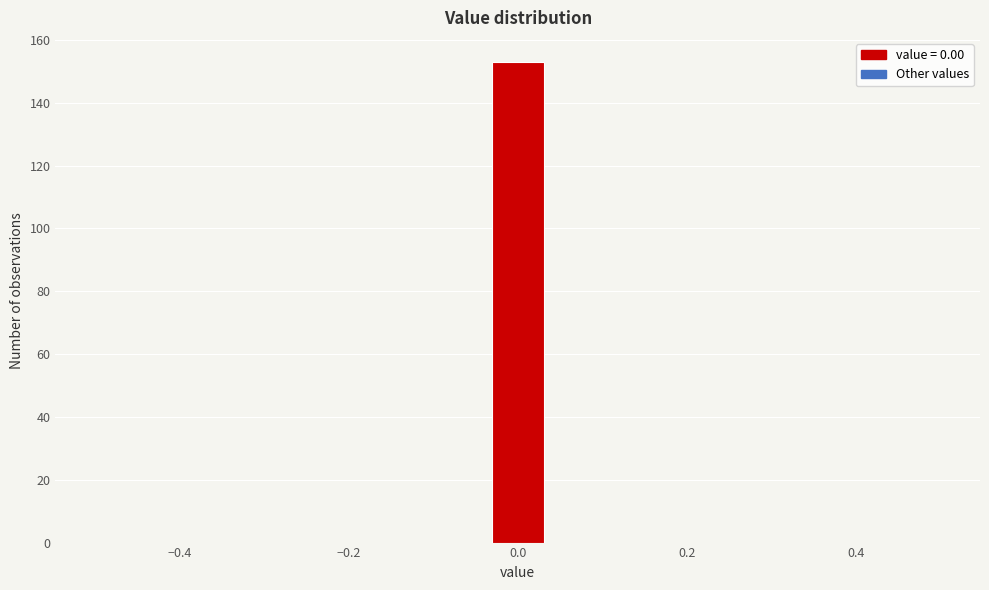

Read against the x-axis, roughly where is the centre of the tallest bar?

0.00